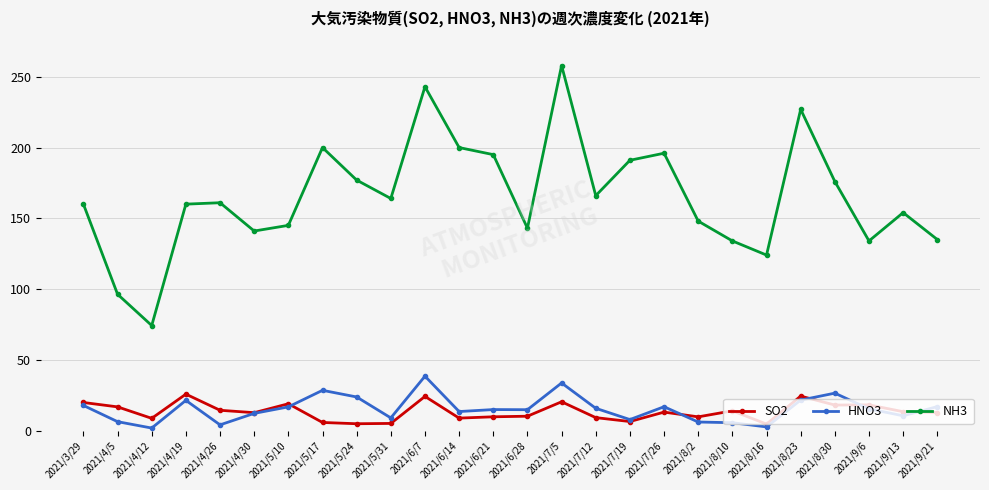

What is the difference between the maximum and minimum values in the SO2 series?

21.1